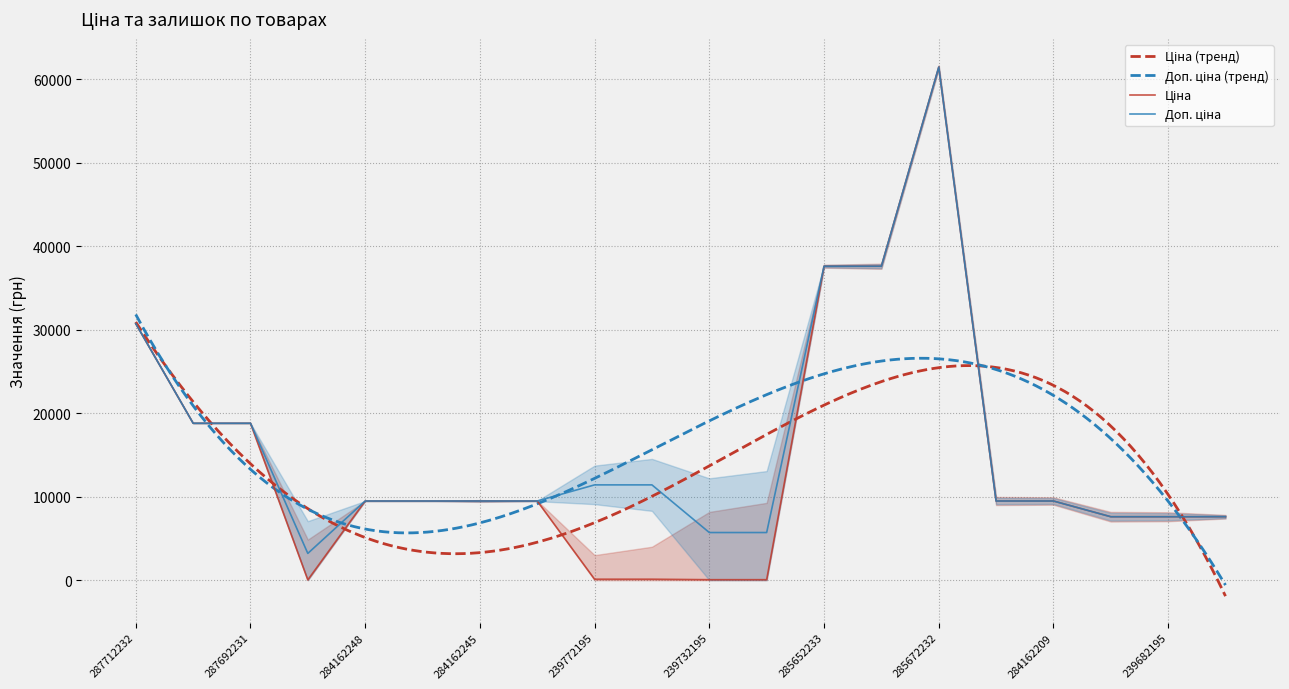

How many data points in Доп. ціна are above 9480?

14